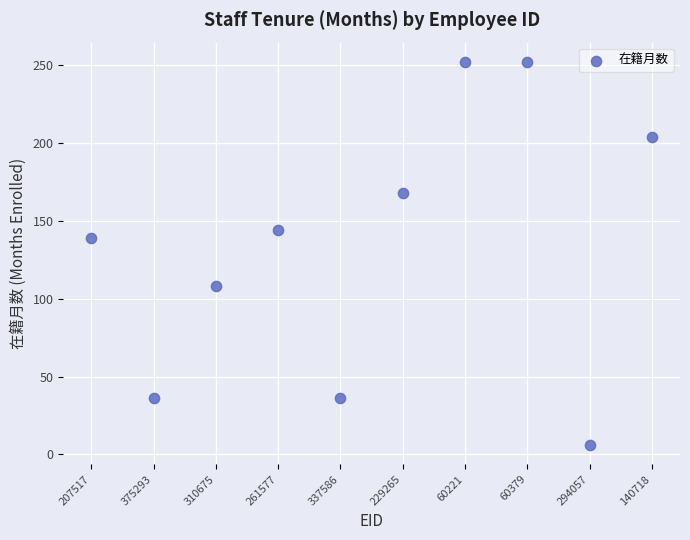

What Y value in the scatter plot is closest to 129?

139